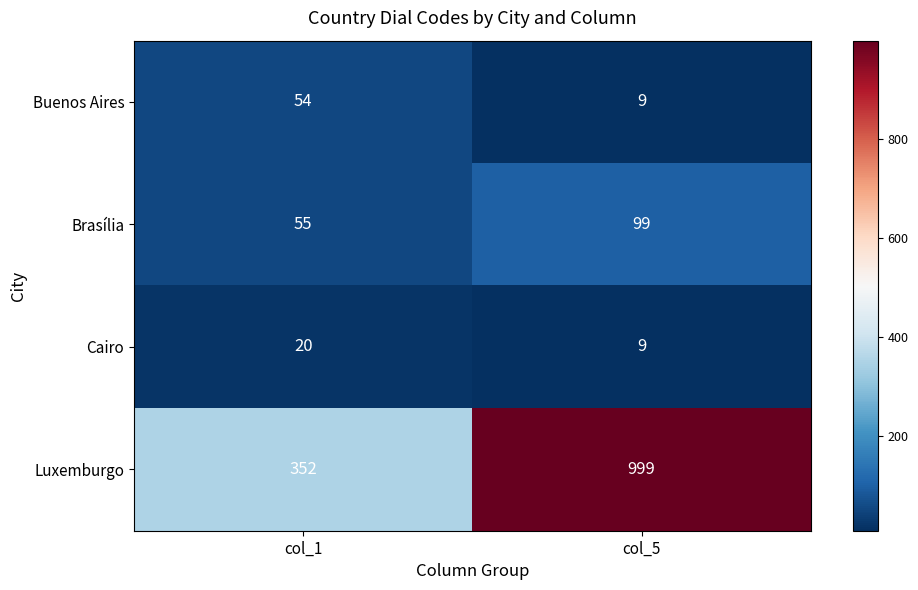

Rank the series at col_1 from lowest to highest value.

Cairo, Buenos Aires, Brasília, Luxemburgo